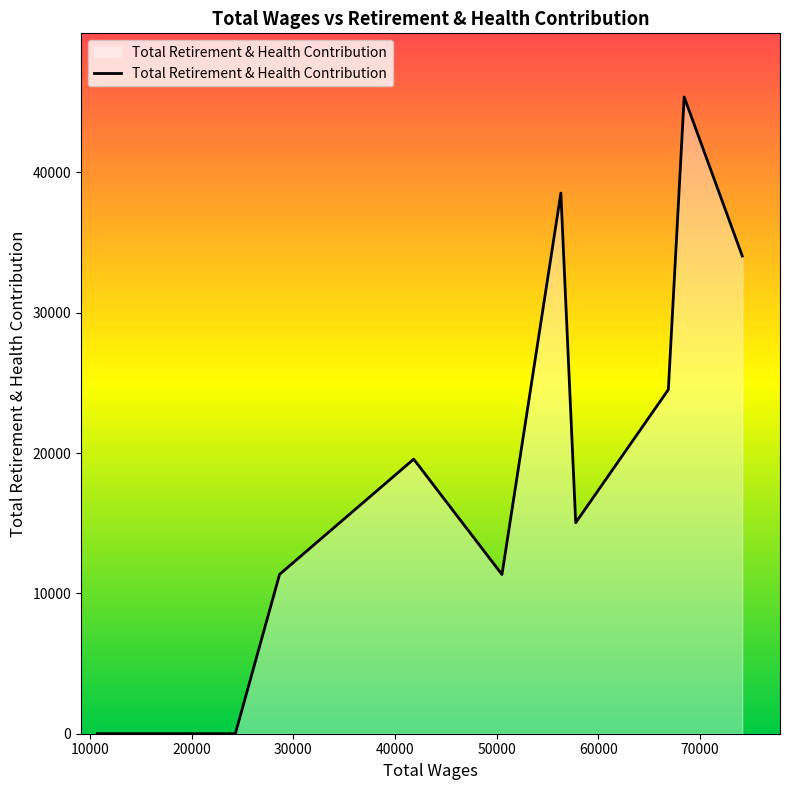

What is the maximum value shown in the chart?

45365